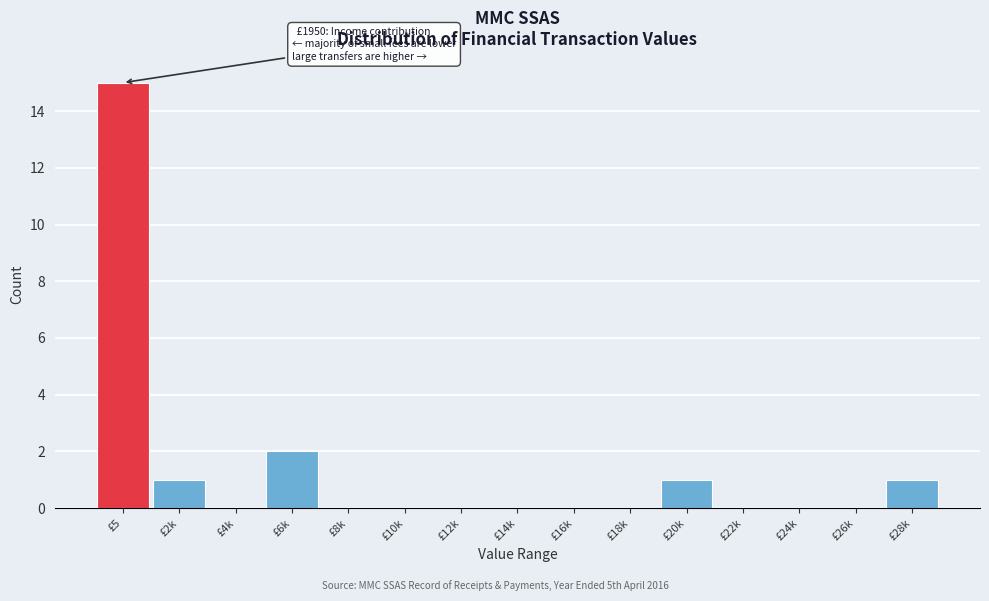

Reading left to right, transcribe all the data shown in this chart.

£5=15	£2k=1	£4k=0	£6k=2	£8k=0	£10k=0	£12k=0	£14k=0	£16k=0	£18k=0	£20k=1	£22k=0	£24k=0	£26k=0	£28k=1